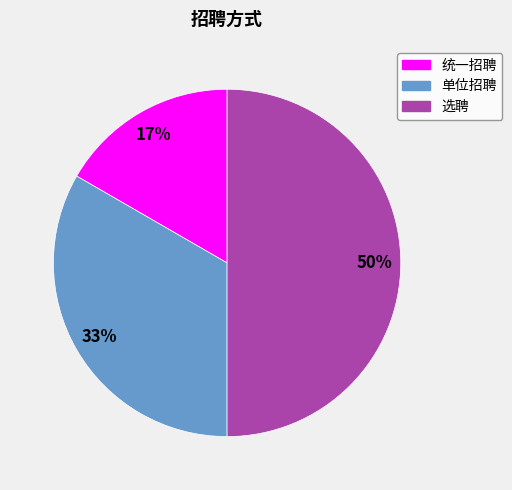

The 单位招聘 slice represents 33% of the pie. True or false?

True